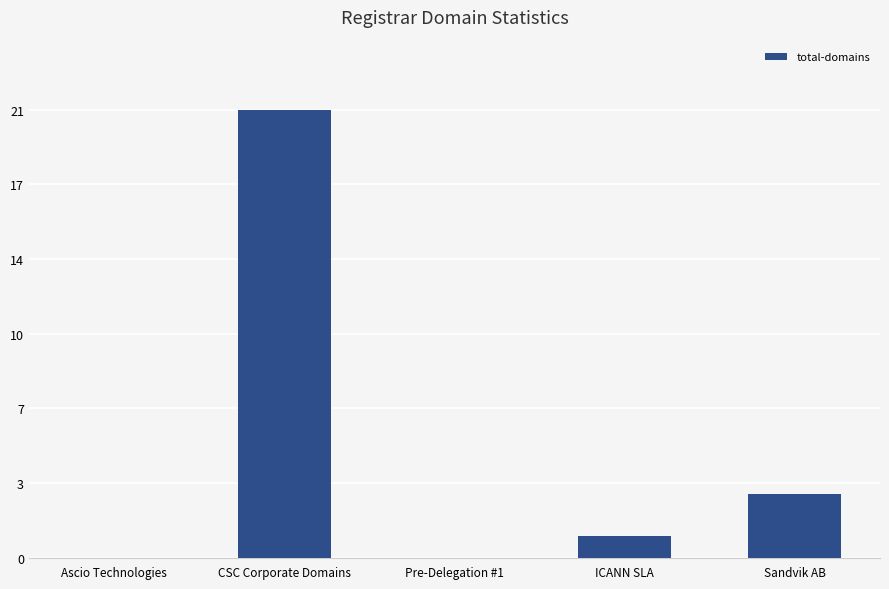

The chart shows a value of 33 at CSC Corporate Domains. True or false?

False